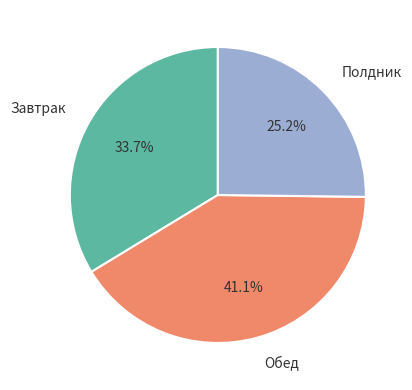

What is the ratio of the value at Завтрак to the value at Обед?

0.8